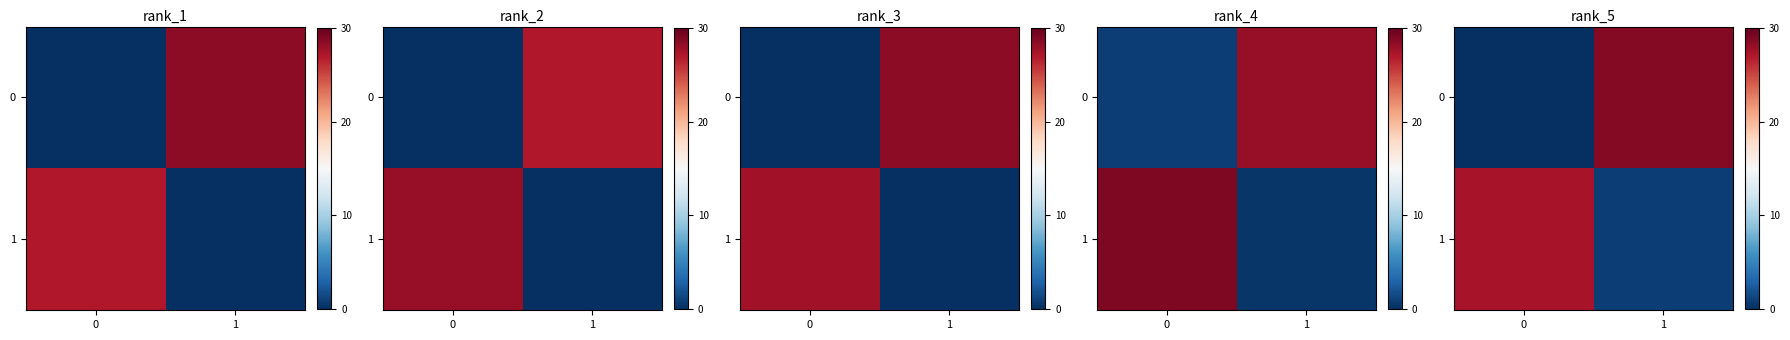

How many values in the row_0 series are below 28?

1